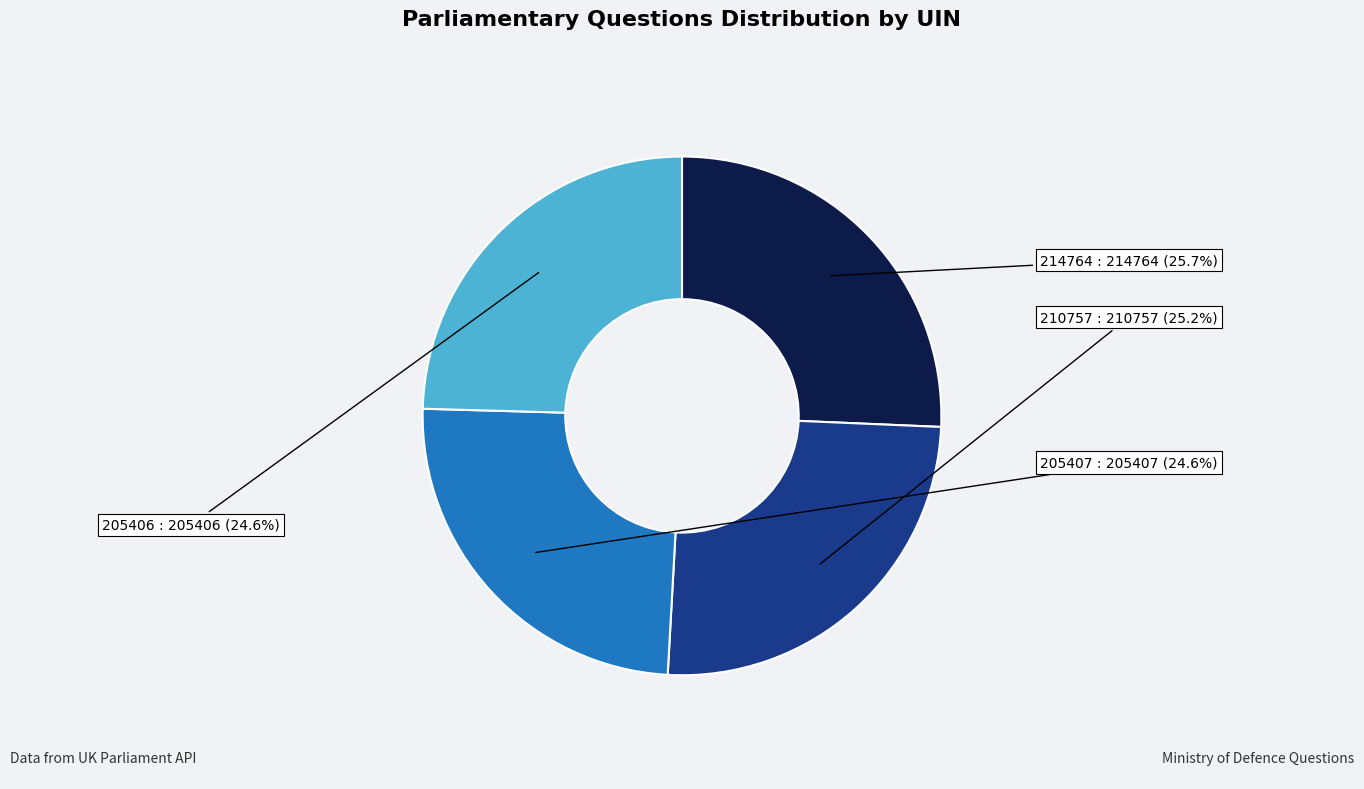

Is there any slice that represents more than half of the pie?

No